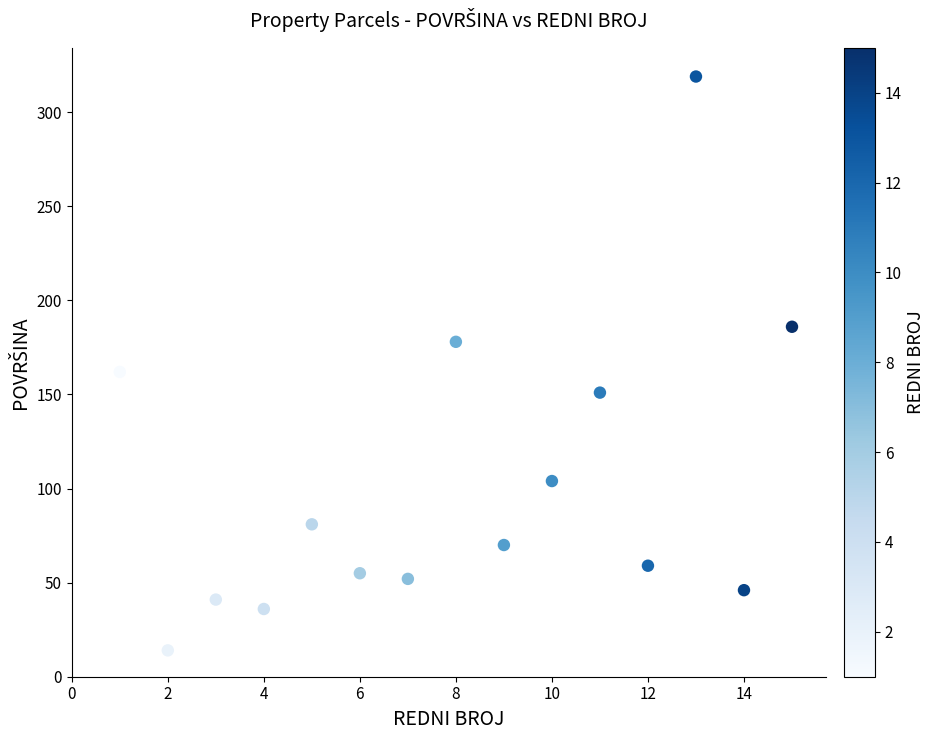

What Y value in the scatter plot is closest to 166?

162